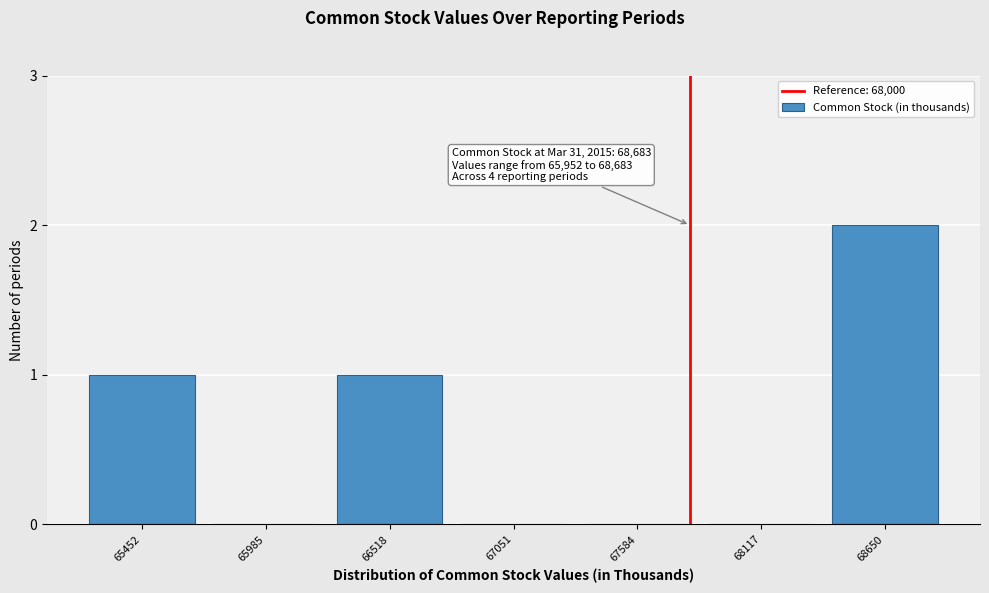

Reading left to right, extract all data points from this chart.

65452=1	65985=0	66518=1	67051=0	67584=0	68117=0	68650=2